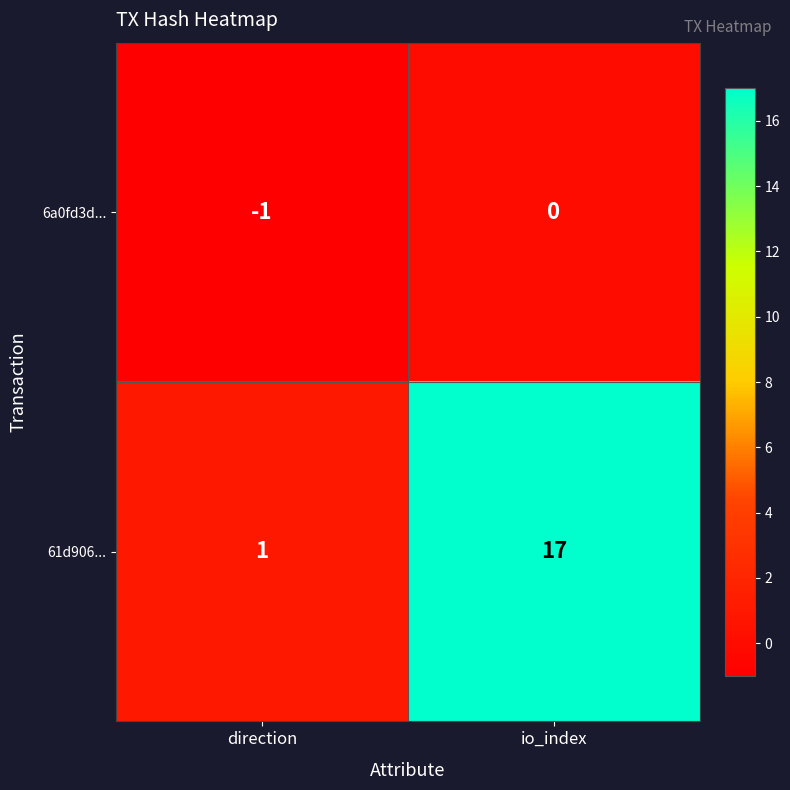

List the series in order of their overall mean, lowest first.

6a0fd3d..., 61d906...